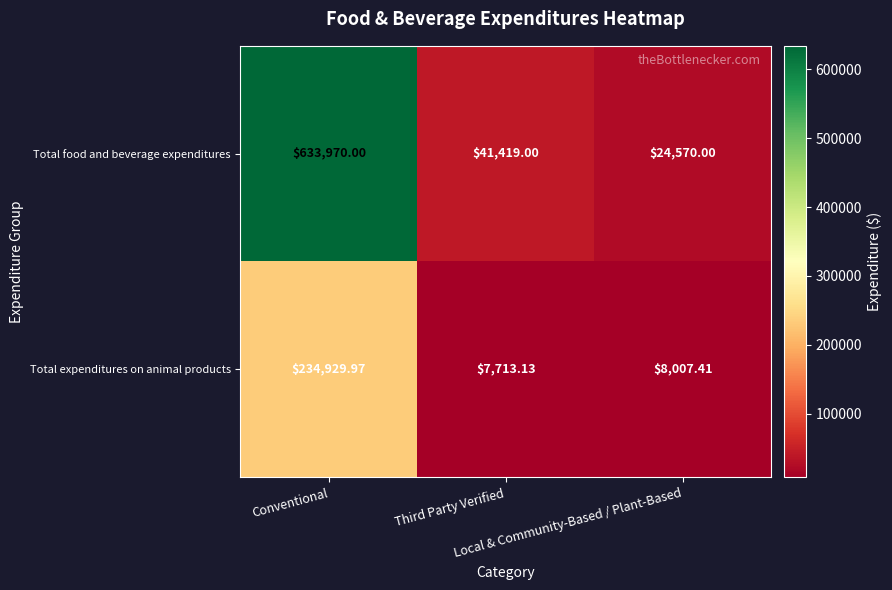

Which series has the largest range (max minus min)?

Total food and beverage expenditures